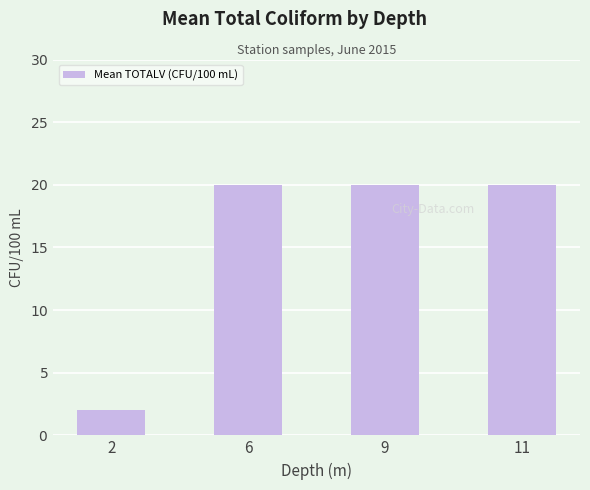

The value at 9 is 8. True or false?

False